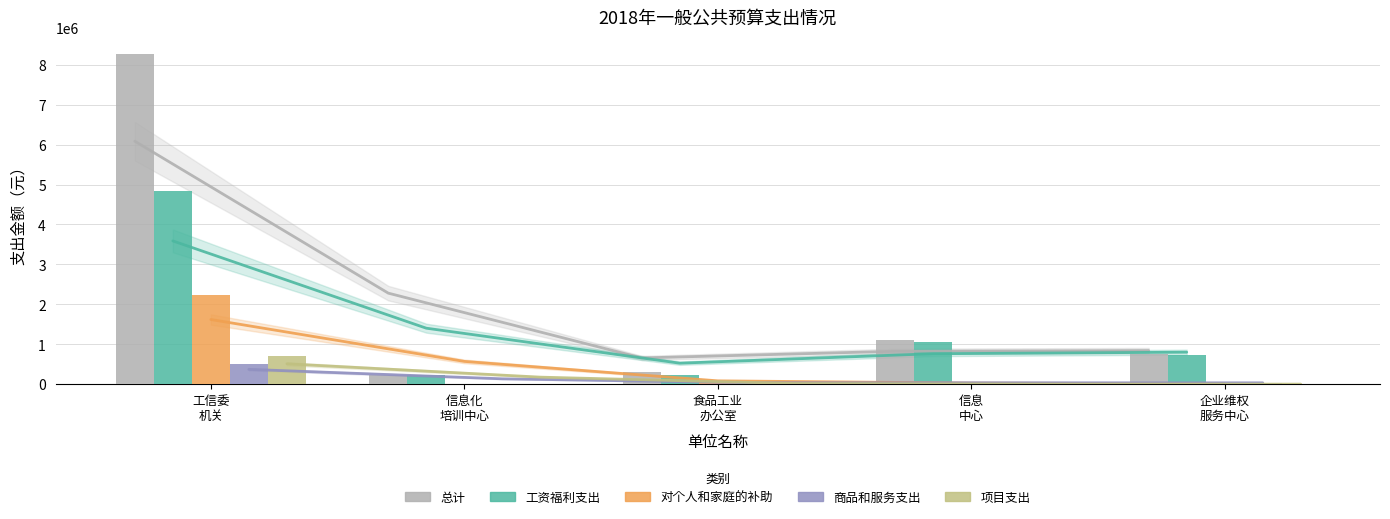

At how many categories does at least one series exceed 5298005?

1